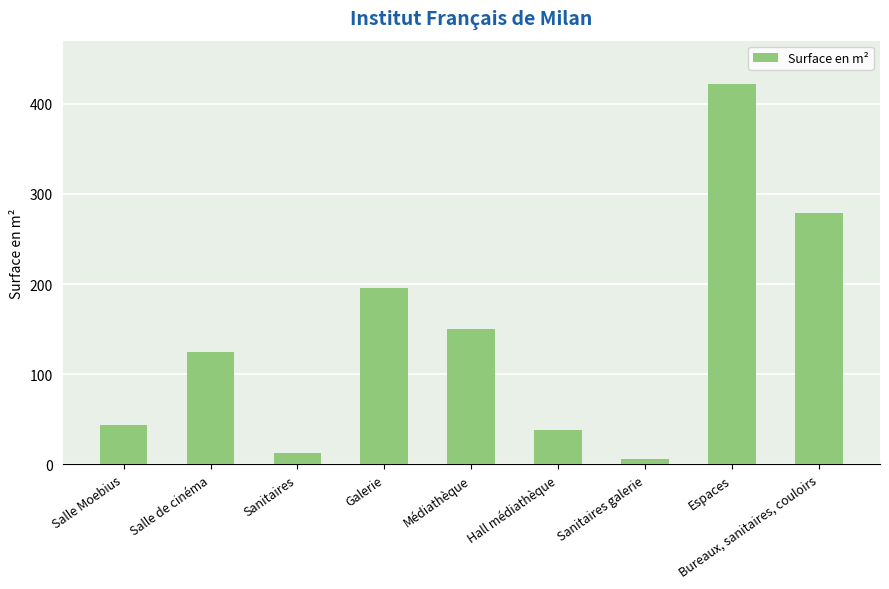

Which category has the lowest value across all series?

Sanitaires galerie